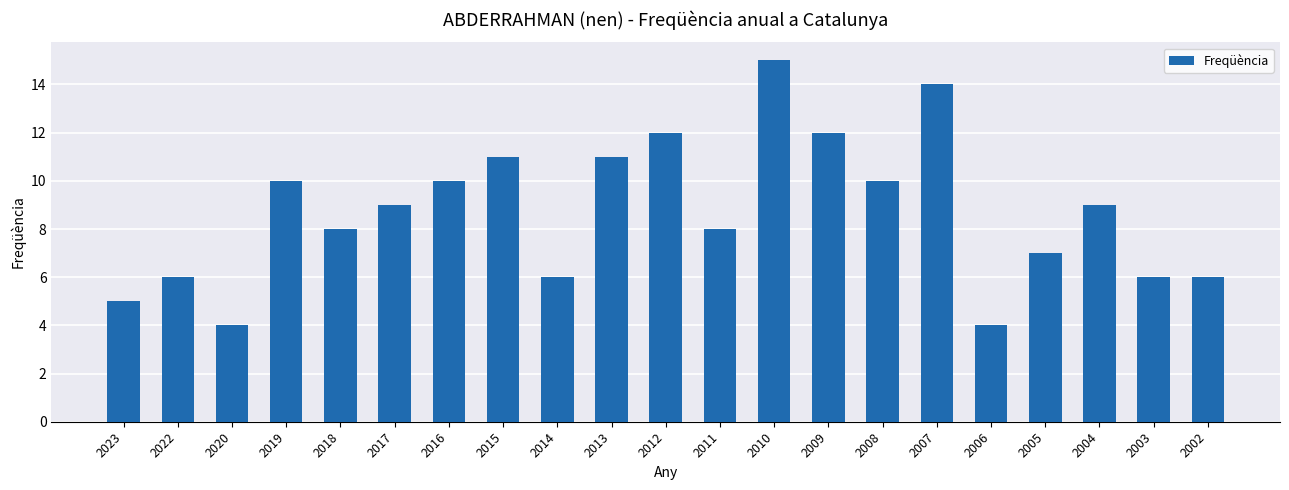

Reading left to right, what are all the values shown in this chart?

2023=5	2022=6	2020=4	2019=10	2018=8	2017=9	2016=10	2015=11	2014=6	2013=11	2012=12	2011=8	2010=15	2009=12	2008=10	2007=14	2006=4	2005=7	2004=9	2003=6	2002=6